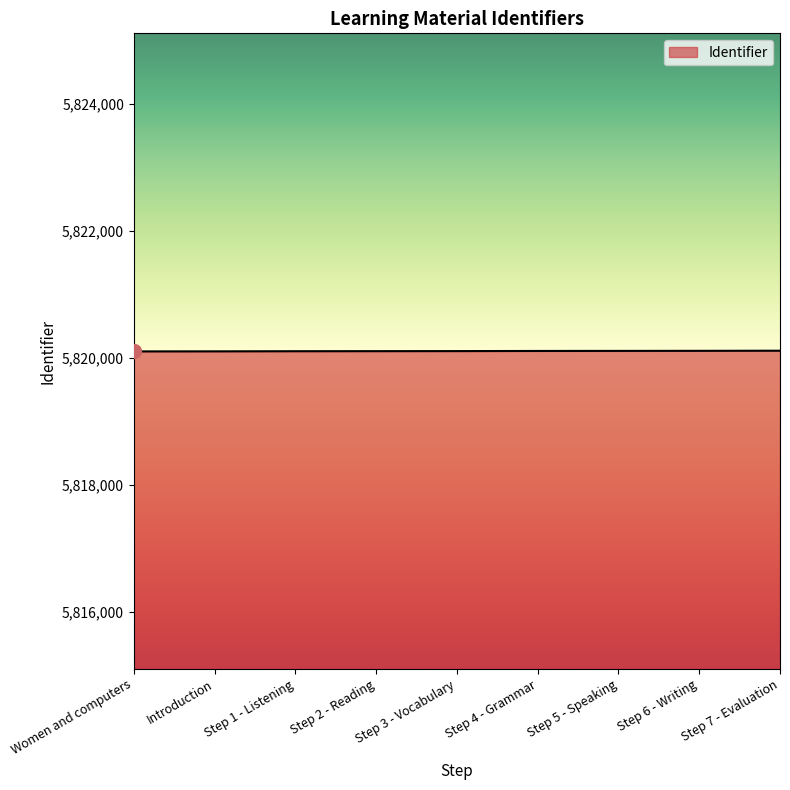

What position from the right is Step 4 - Grammar?

4